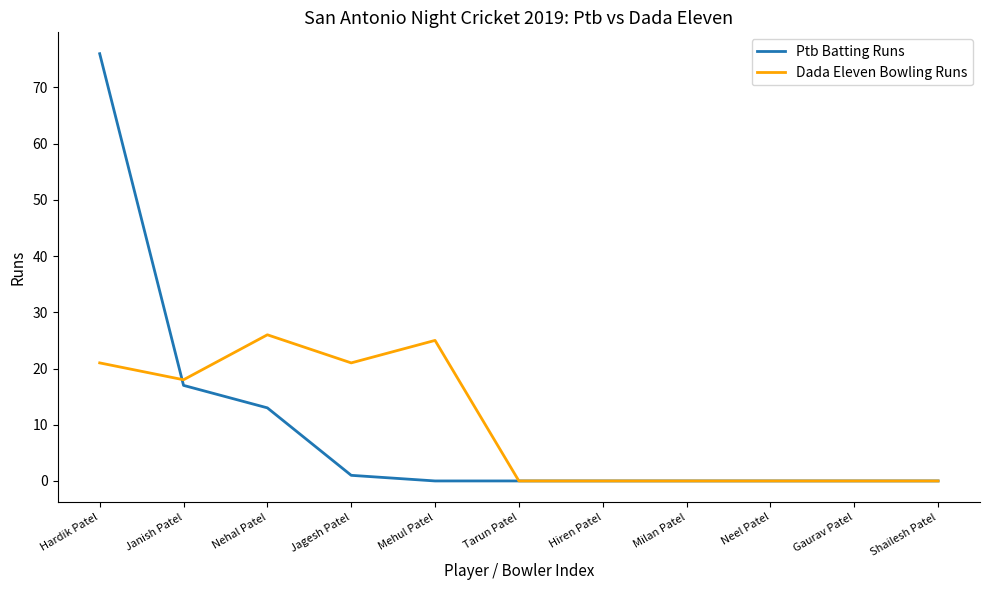

Which series changed the most between Hardik Patel and Nehal Patel?

Ptb Batting Runs